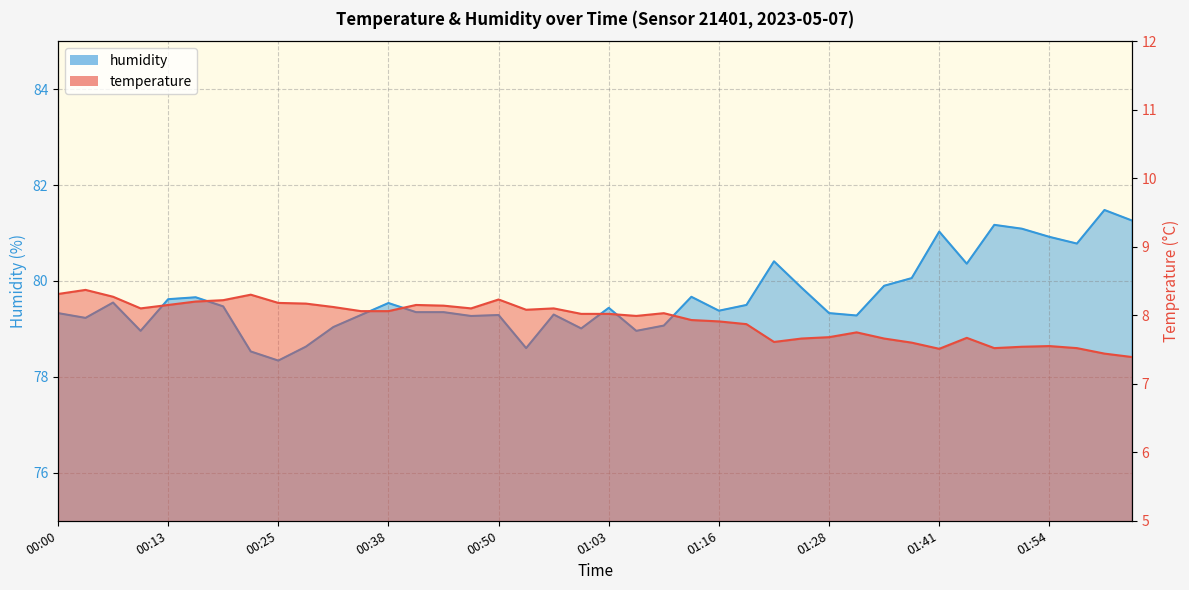

Where does the temperature series first go above 8?

00:00